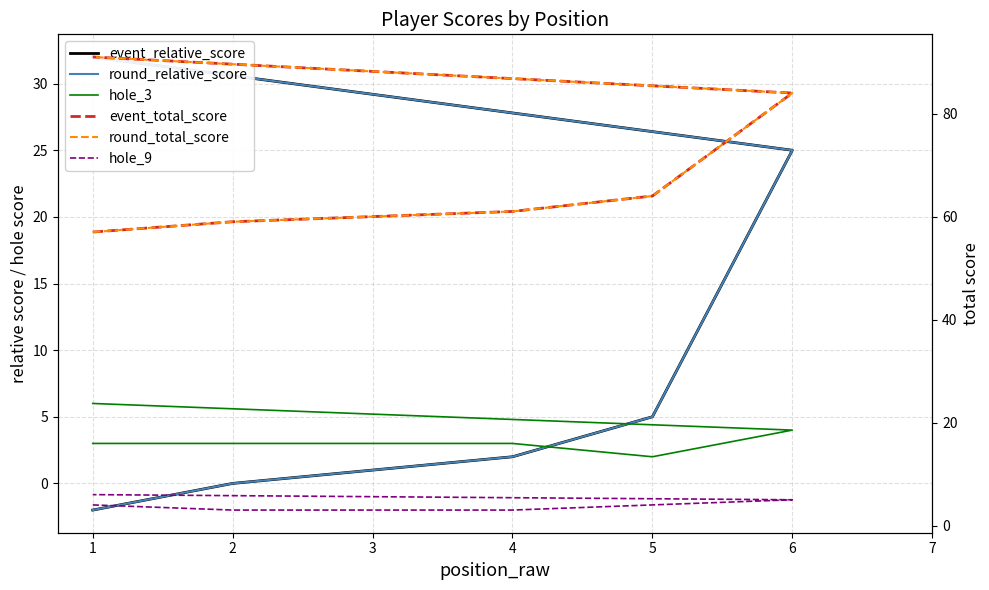

What are all the series names shown in the legend?

event_relative_score, round_relative_score, hole_3, event_total_score, round_total_score, hole_9